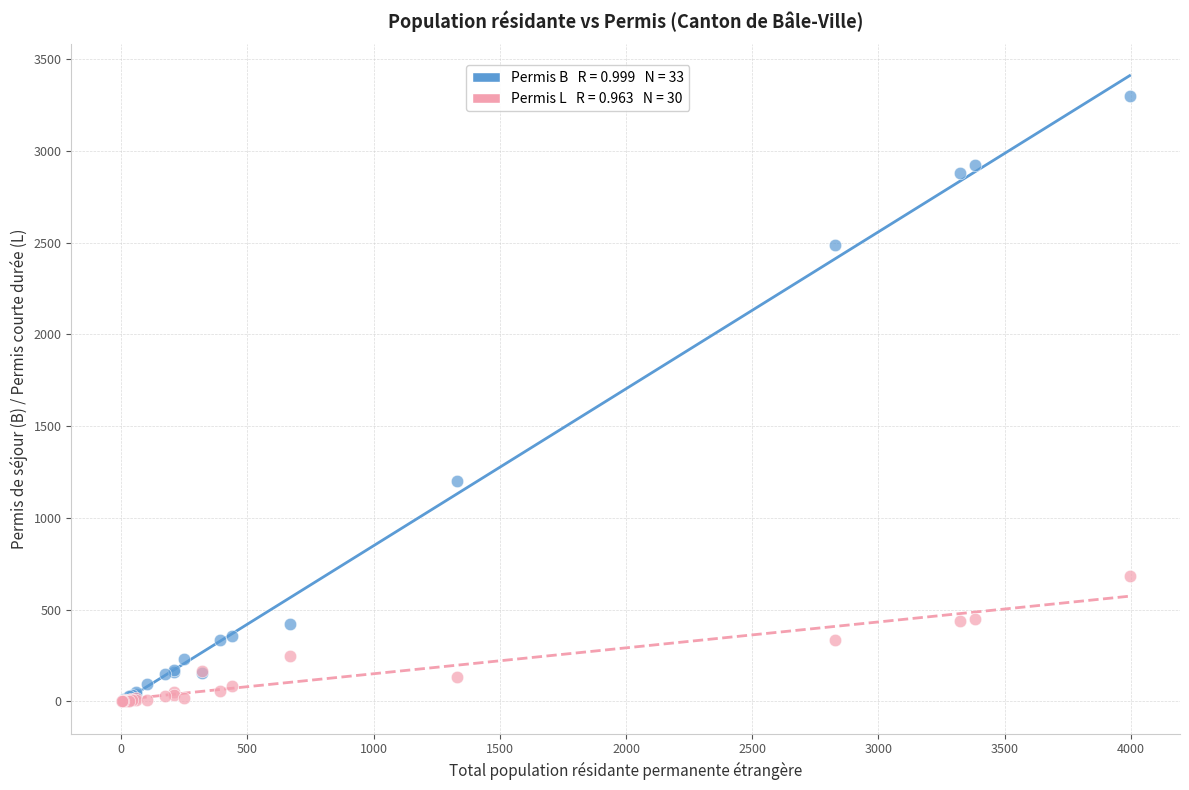

Across all series, what Y value is closest to 1651?

1199